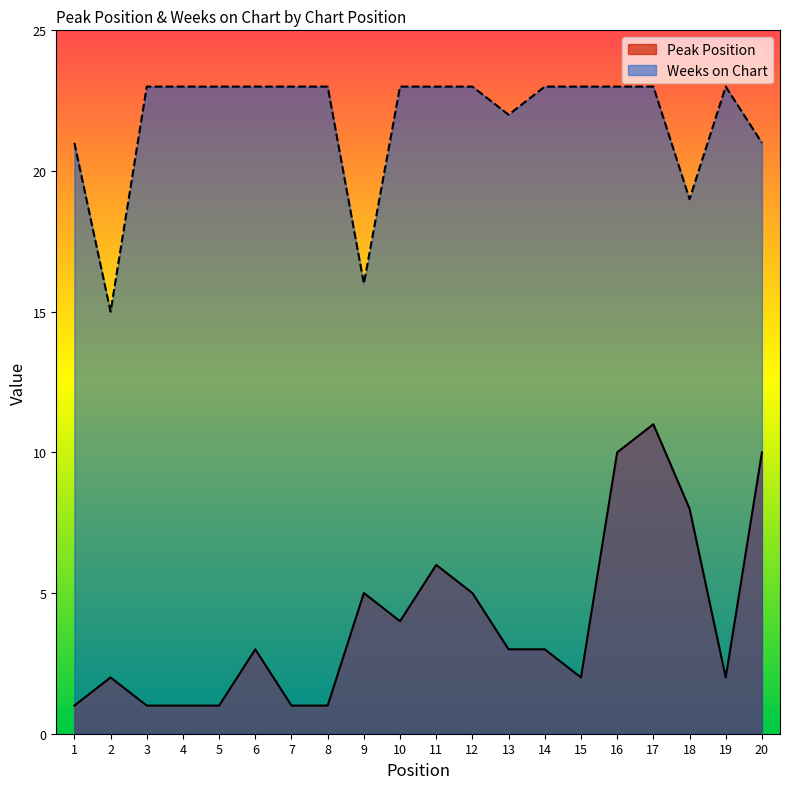

Which category has the highest value in the Weeks on Chart series?

3